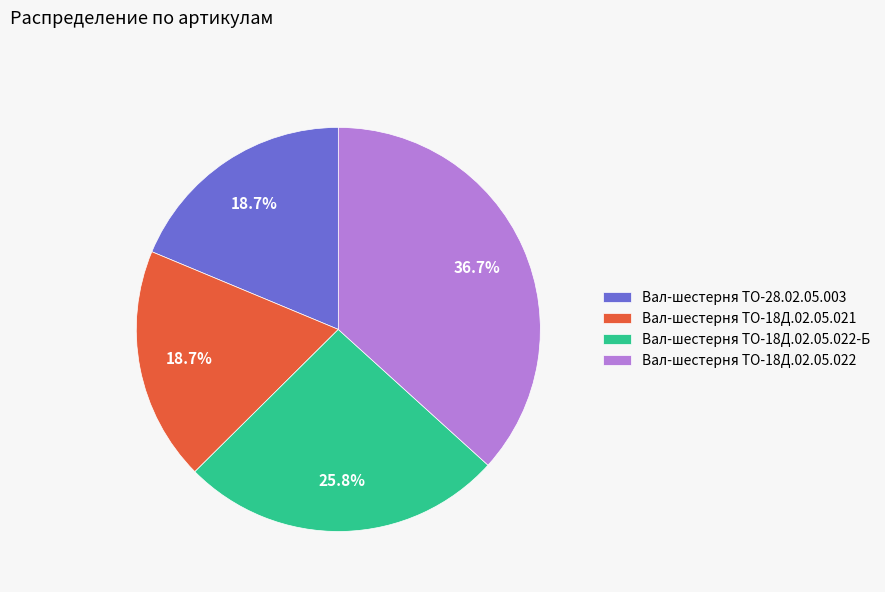

Approximately how many times larger is the value at Вал-шестерня ТО-18Д.02.05.022-Б compared to Вал-шестерня ТО-18Д.02.05.021?

1.4